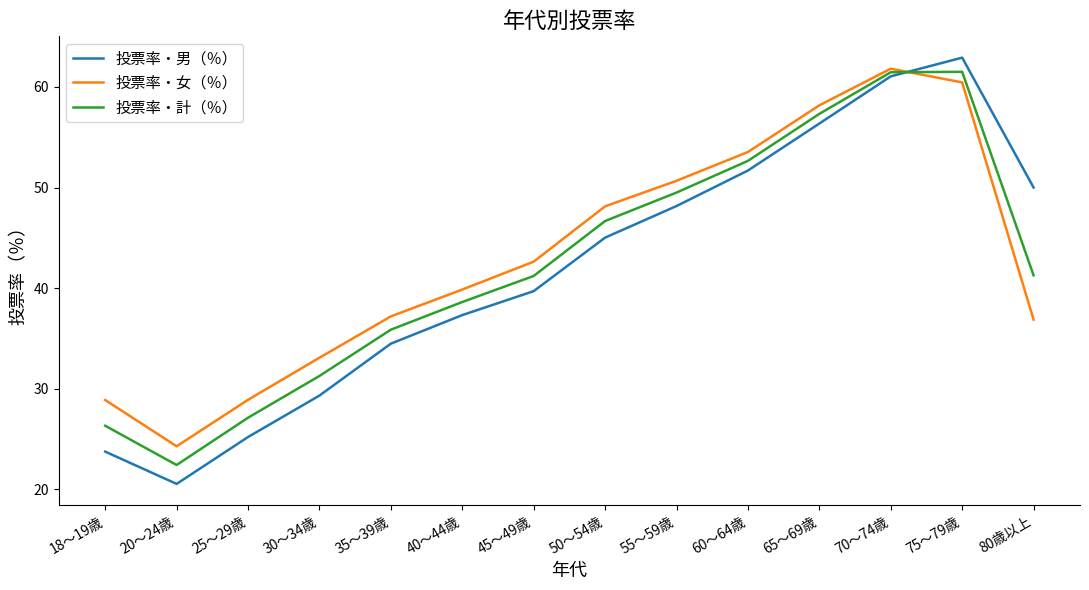

Is this an area chart (filled region under the line)?

No